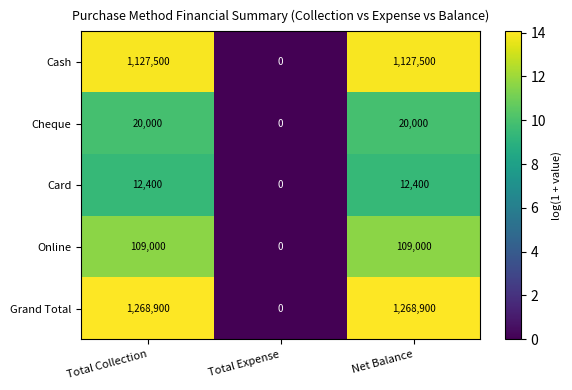

Reading left to right, what are all the values shown in this chart?

Cash: Total Collection=1127500	Total Expense=0	Net Balance=1127500
Cheque: Total Collection=20000	Total Expense=0	Net Balance=20000
Card: Total Collection=12400	Total Expense=0	Net Balance=12400
Online: Total Collection=109000	Total Expense=0	Net Balance=109000
Grand Total: Total Collection=1268900	Total Expense=0	Net Balance=1268900